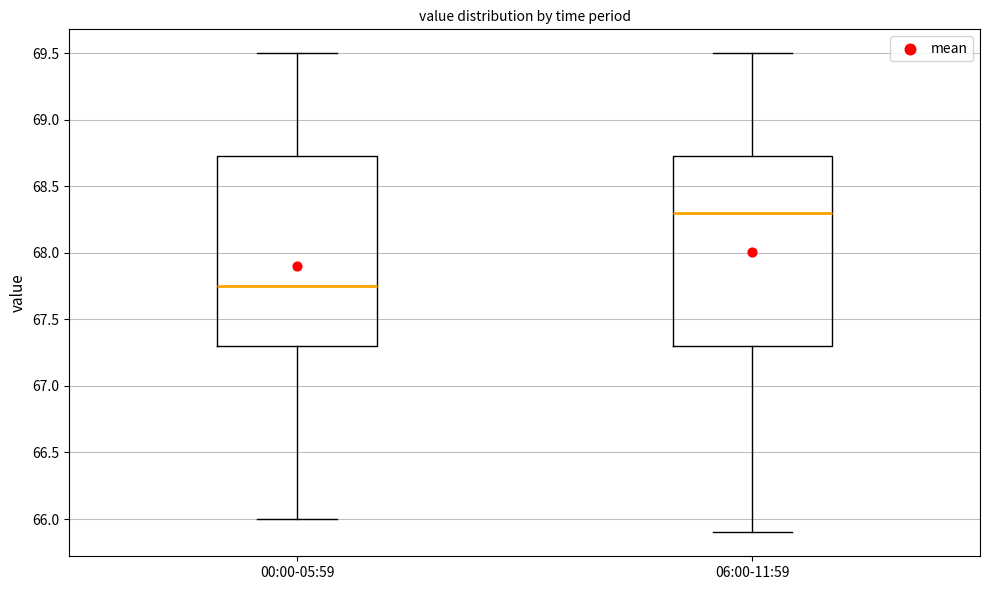

Where does the lower whisker of the box for 00:00-05:59 end on the y-axis? The values are not printed on the chart, so give them approximately, as read against the axis.

66.00